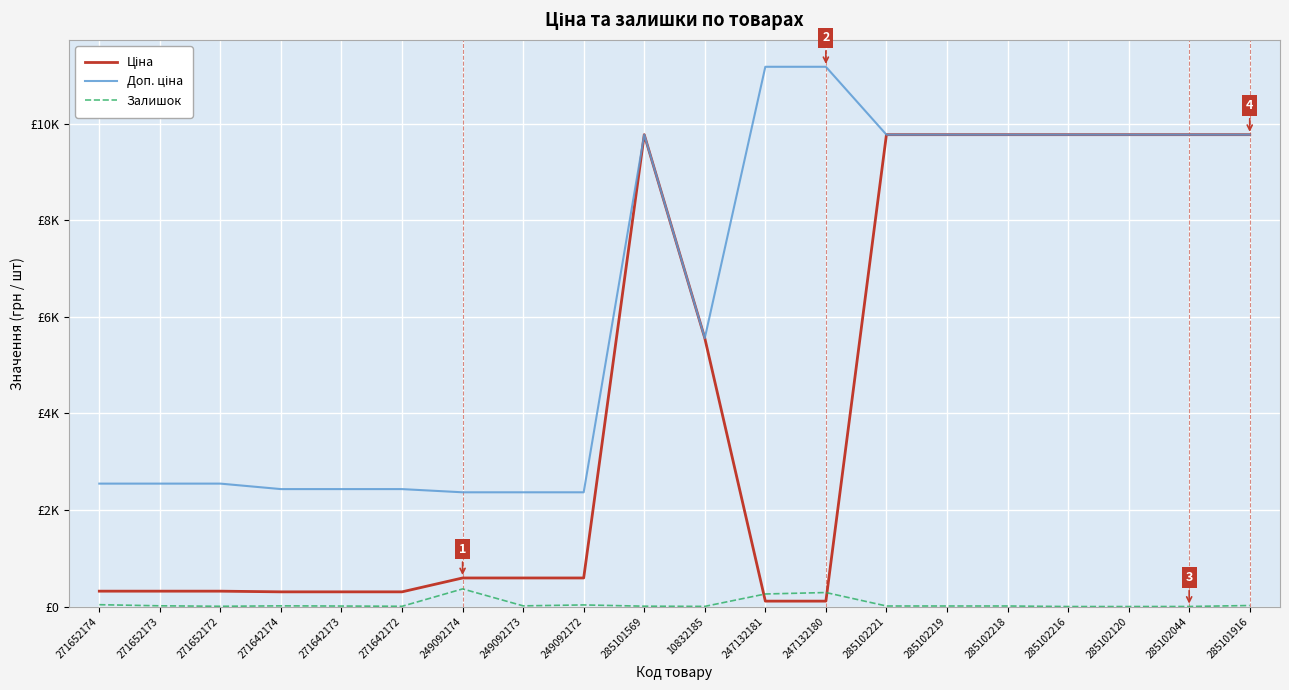

True or false: Доп. ціна and Ціна cross at least once.

False